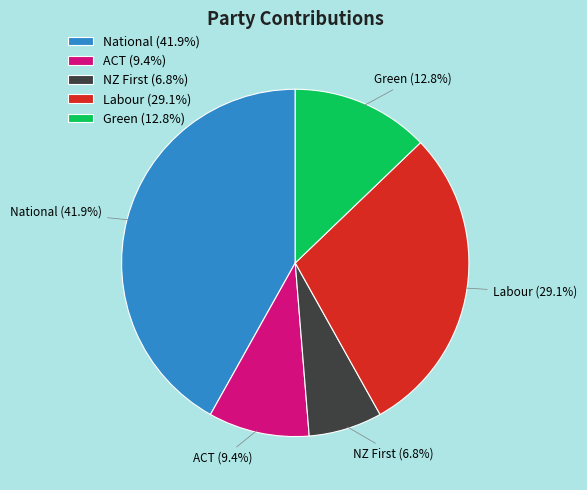

To the nearest percent, what portion does Green represent?

13%